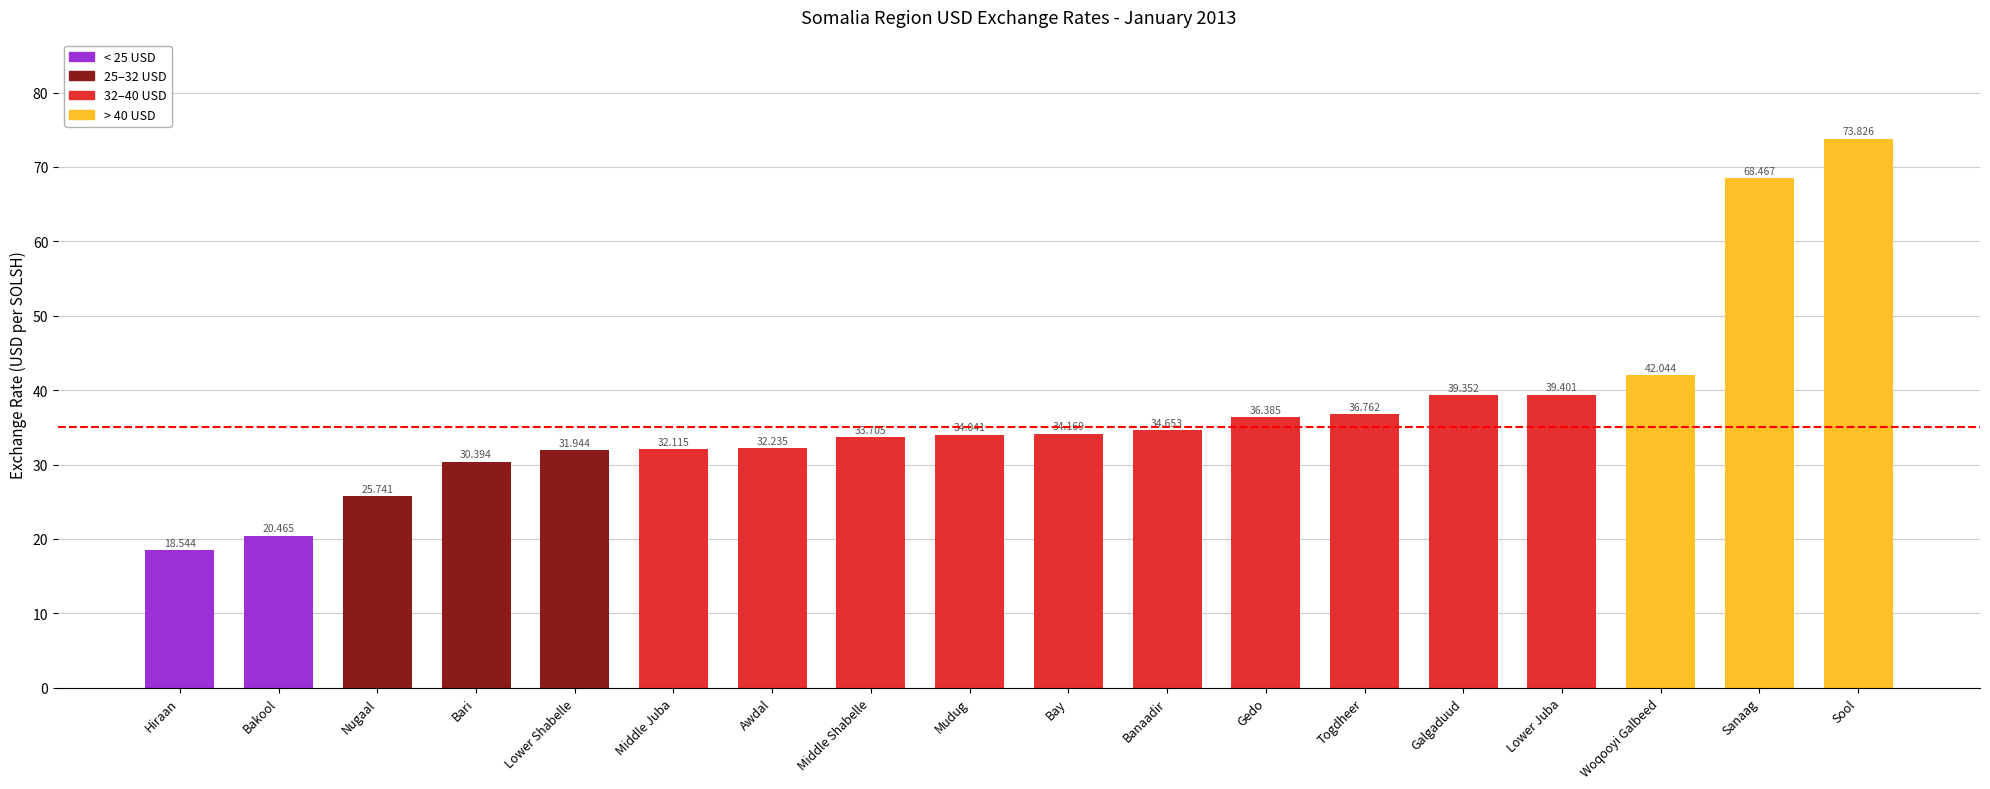

What is the minimum value shown in the chart?

18.5